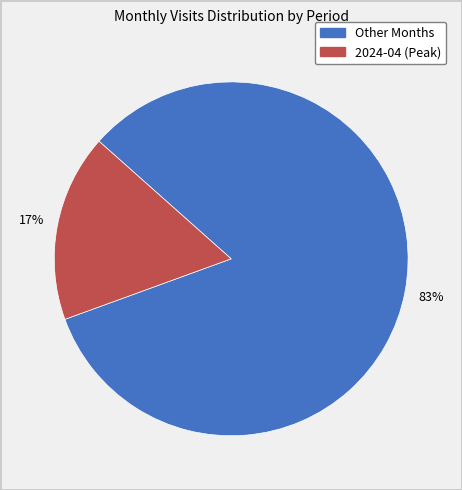

To the nearest percent, what is the difference between the largest and smallest slice percentages?

66%